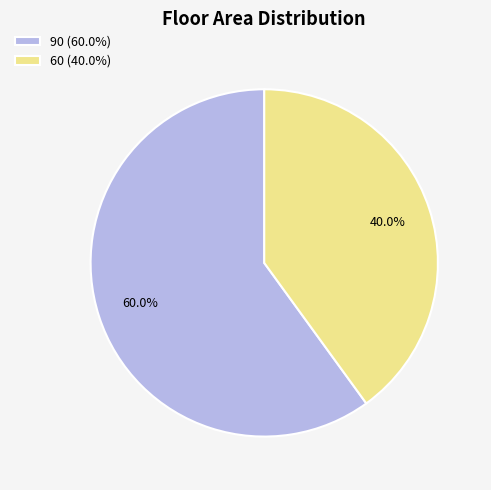

True or false: 90 accounts for 60% of the total.

True